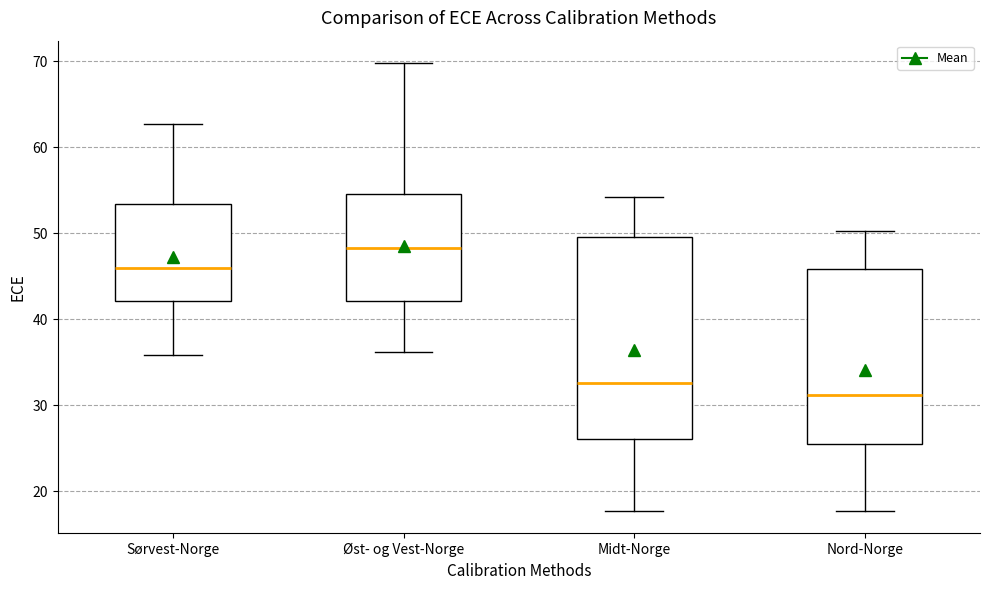

Reading left to right, read every box against the y-axis: the position of its median line, the range the box covers, and the ends of its whiskers. The values are not printed on the chart, so give them approximately, as read against the axis.

Sørvest-Norge: median 46, box 42 to 53, whiskers 36 to 63
Øst- og Vest-Norge: median 48, box 42 to 55, whiskers 36 to 70
Midt-Norge: median 33, box 26 to 50, whiskers 18 to 54
Nord-Norge: median 31, box 26 to 46, whiskers 18 to 50